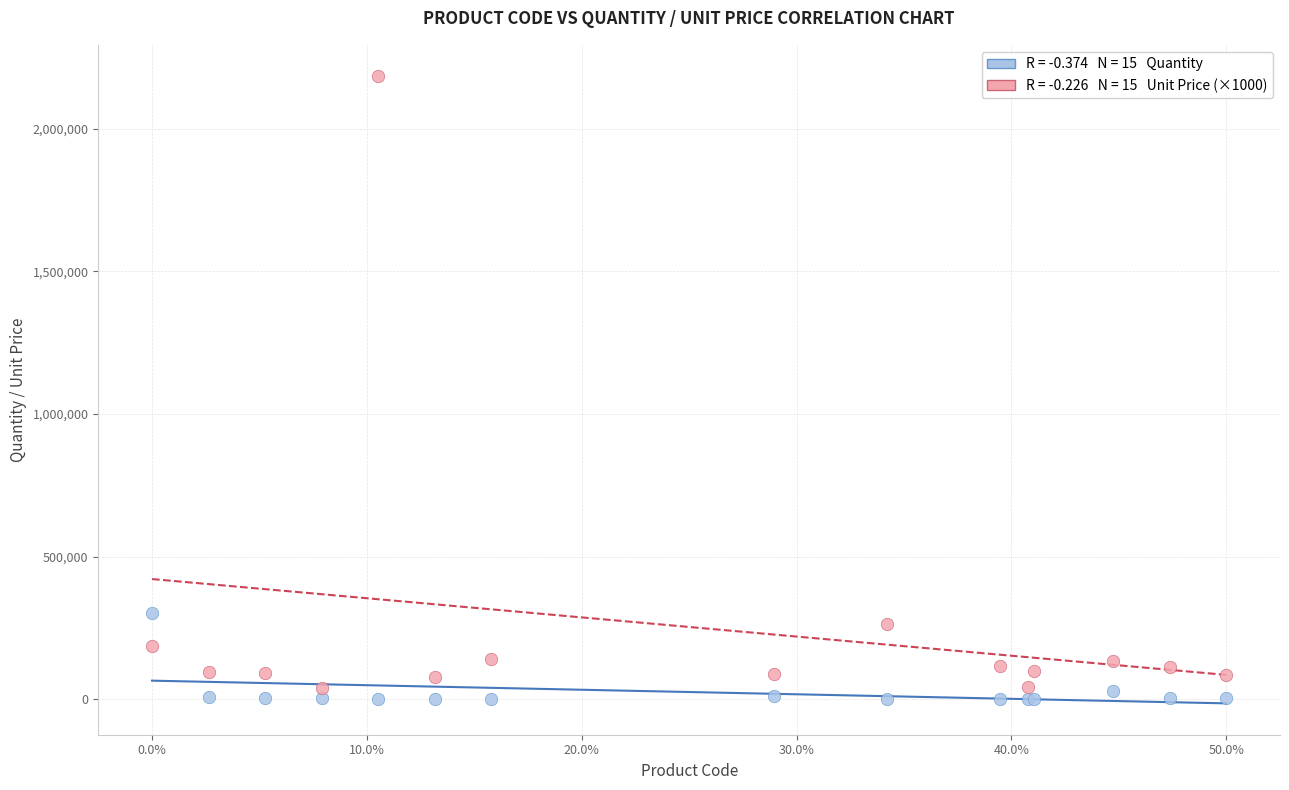

Across all series, what Y value is closest to 1092324?

301461